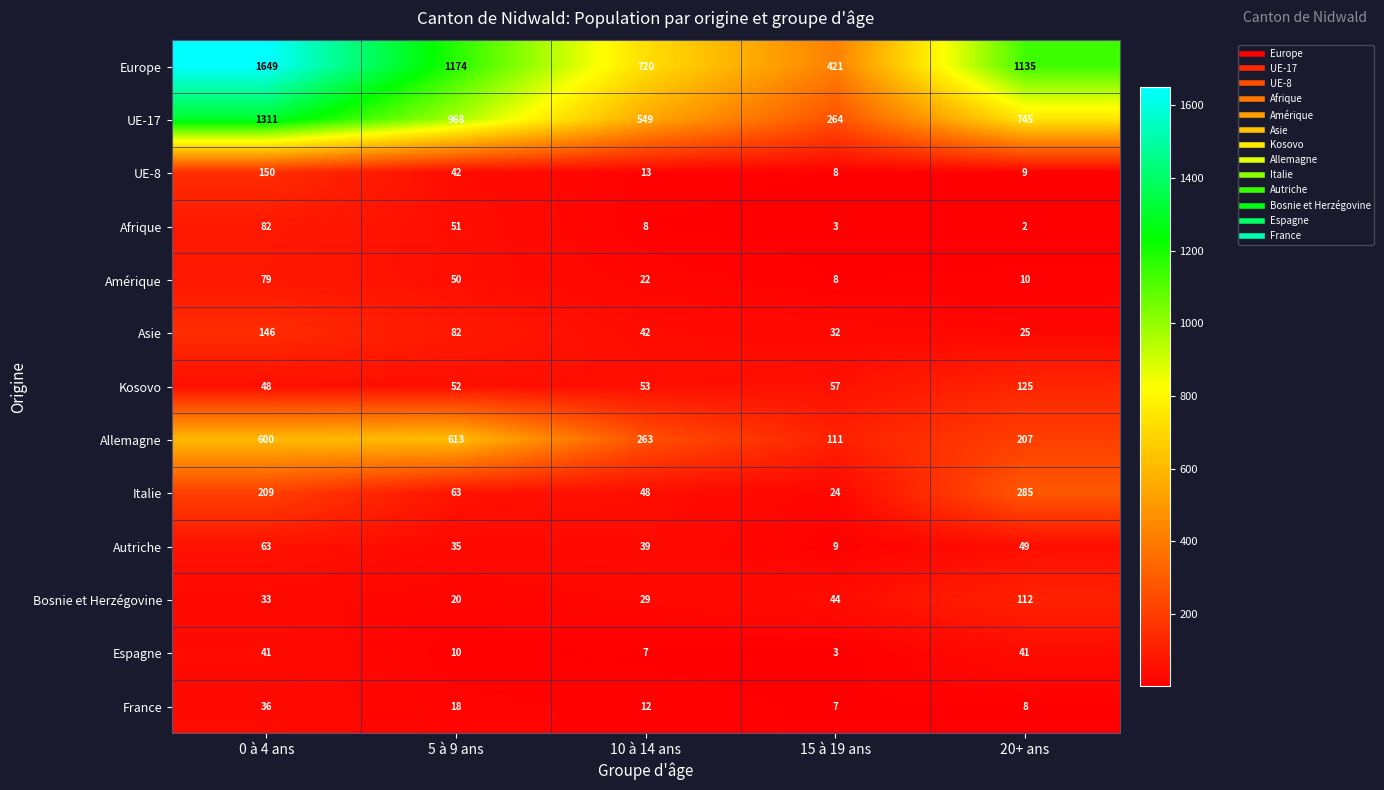

The Allemagne series shows 263 at 10 à 14 ans. True or false?

True